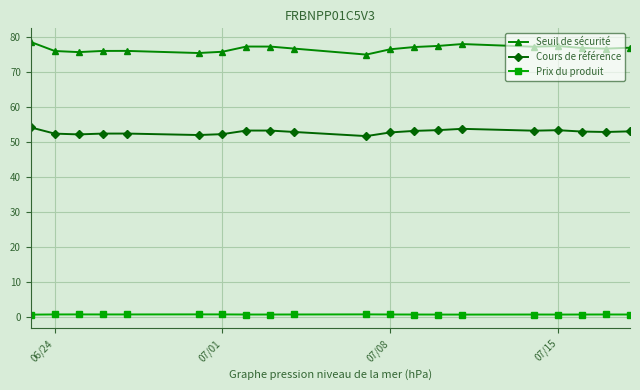

Which series has the widest spread of values?

Seuil de sécurité